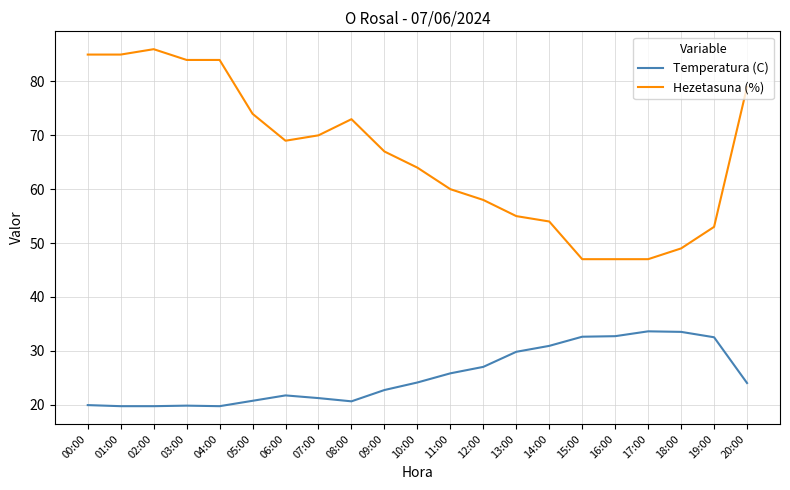

What position from the left is 08:00?

9